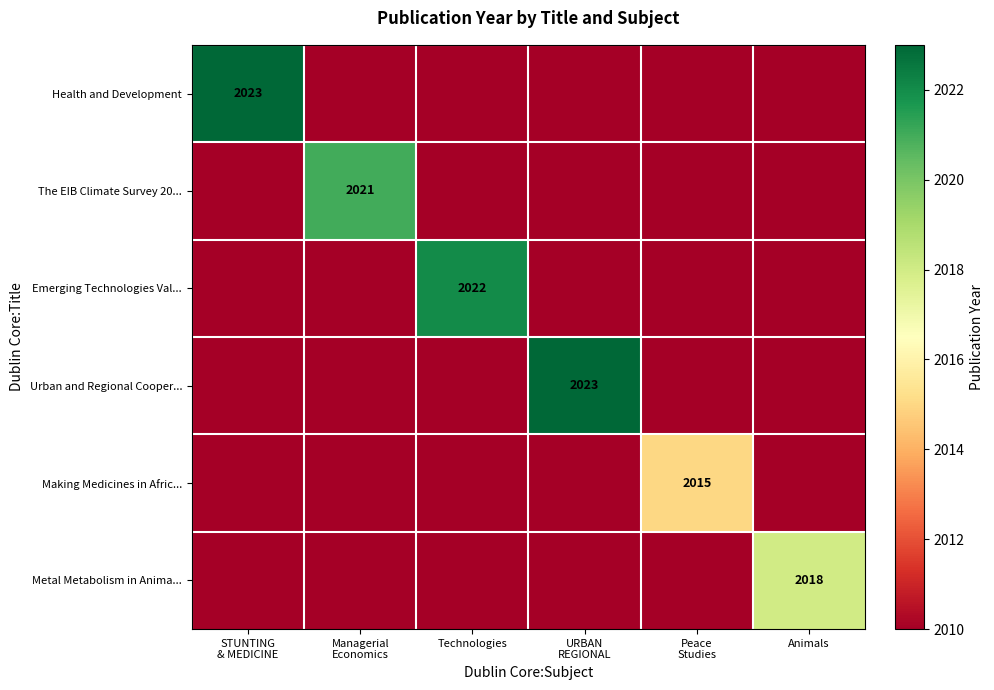

Is it true that Making Medicines in Afric... equals 464 at Technologies?

False